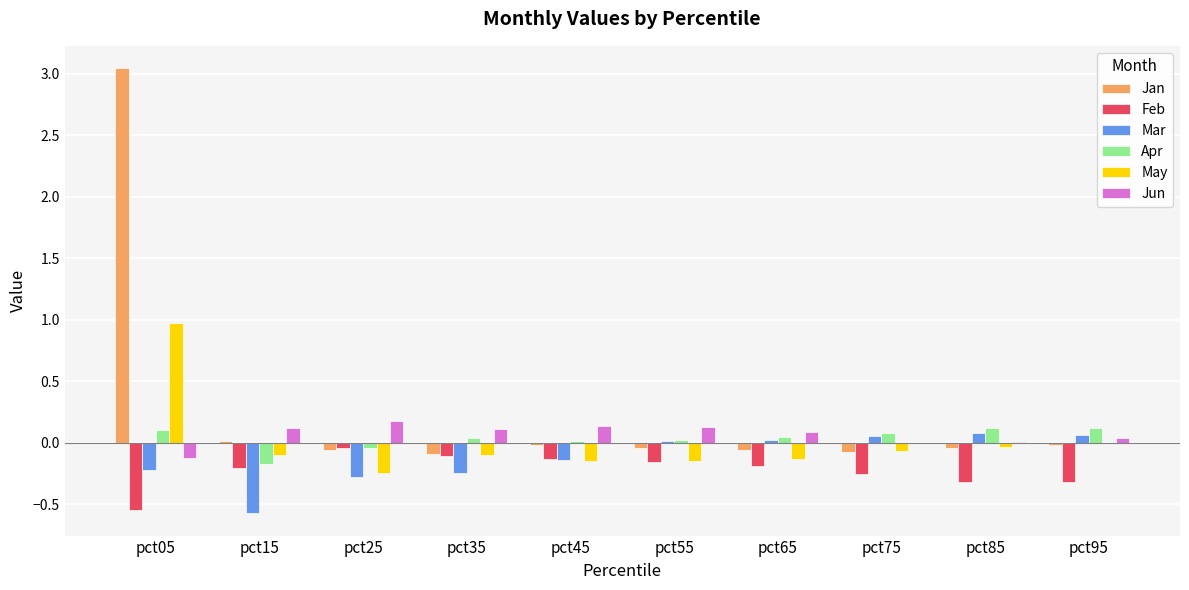

Which series has the largest total across all categories?

Jan